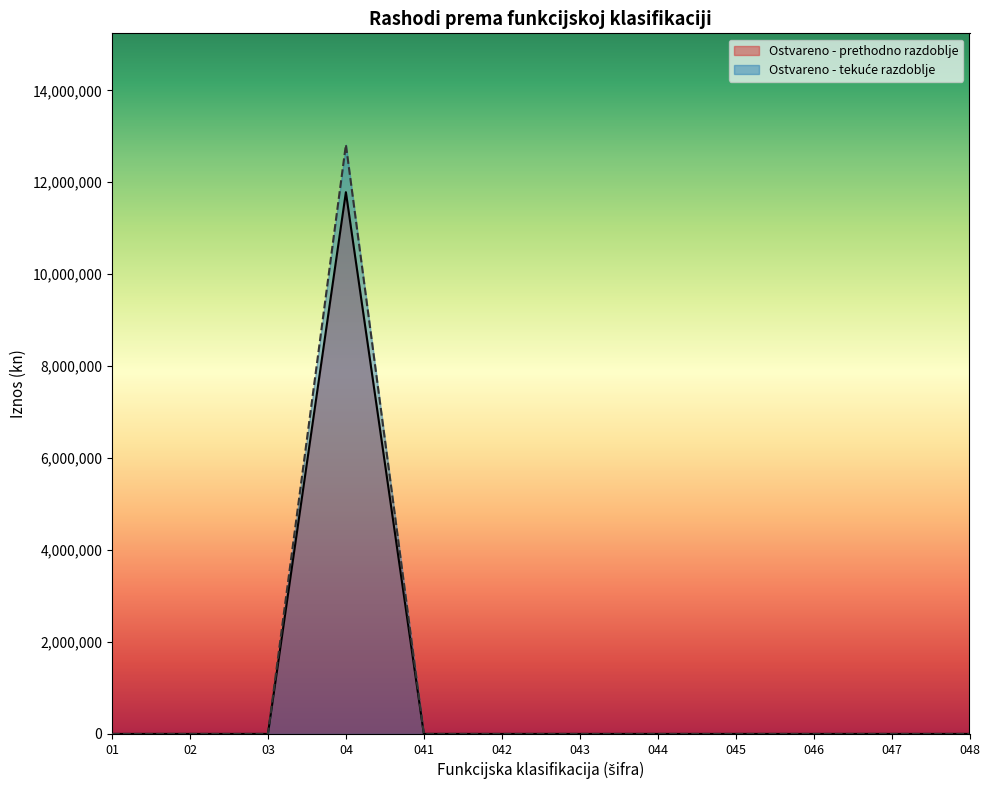

At which category is the sum across all series the highest?

04